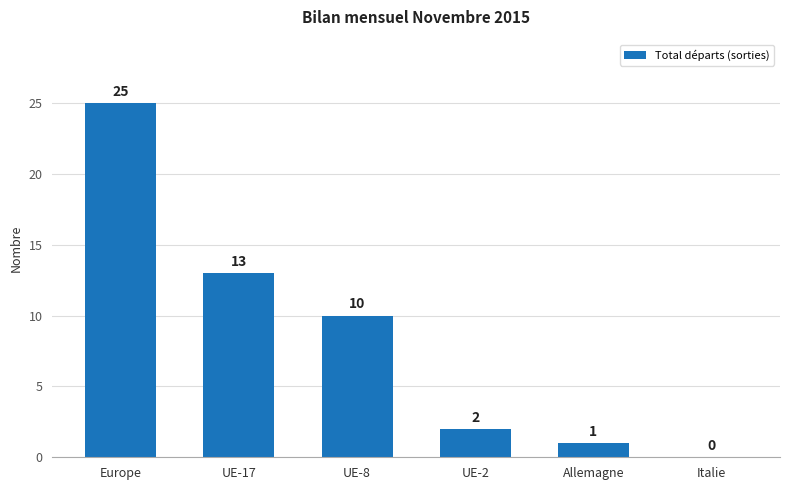

Where does the data first go above 10?

Europe